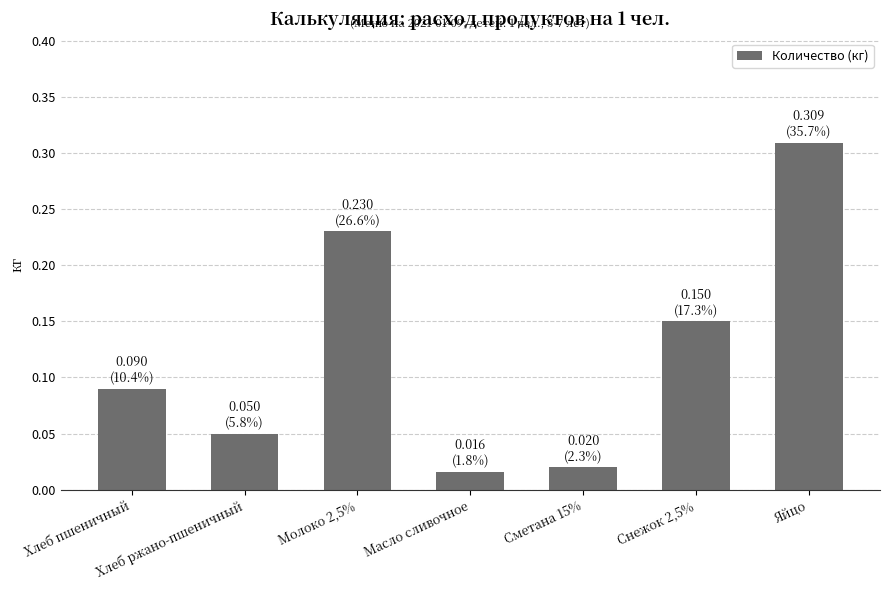

The chart shows a value of 0.3 at Молоко 2,5%. True or false?

False